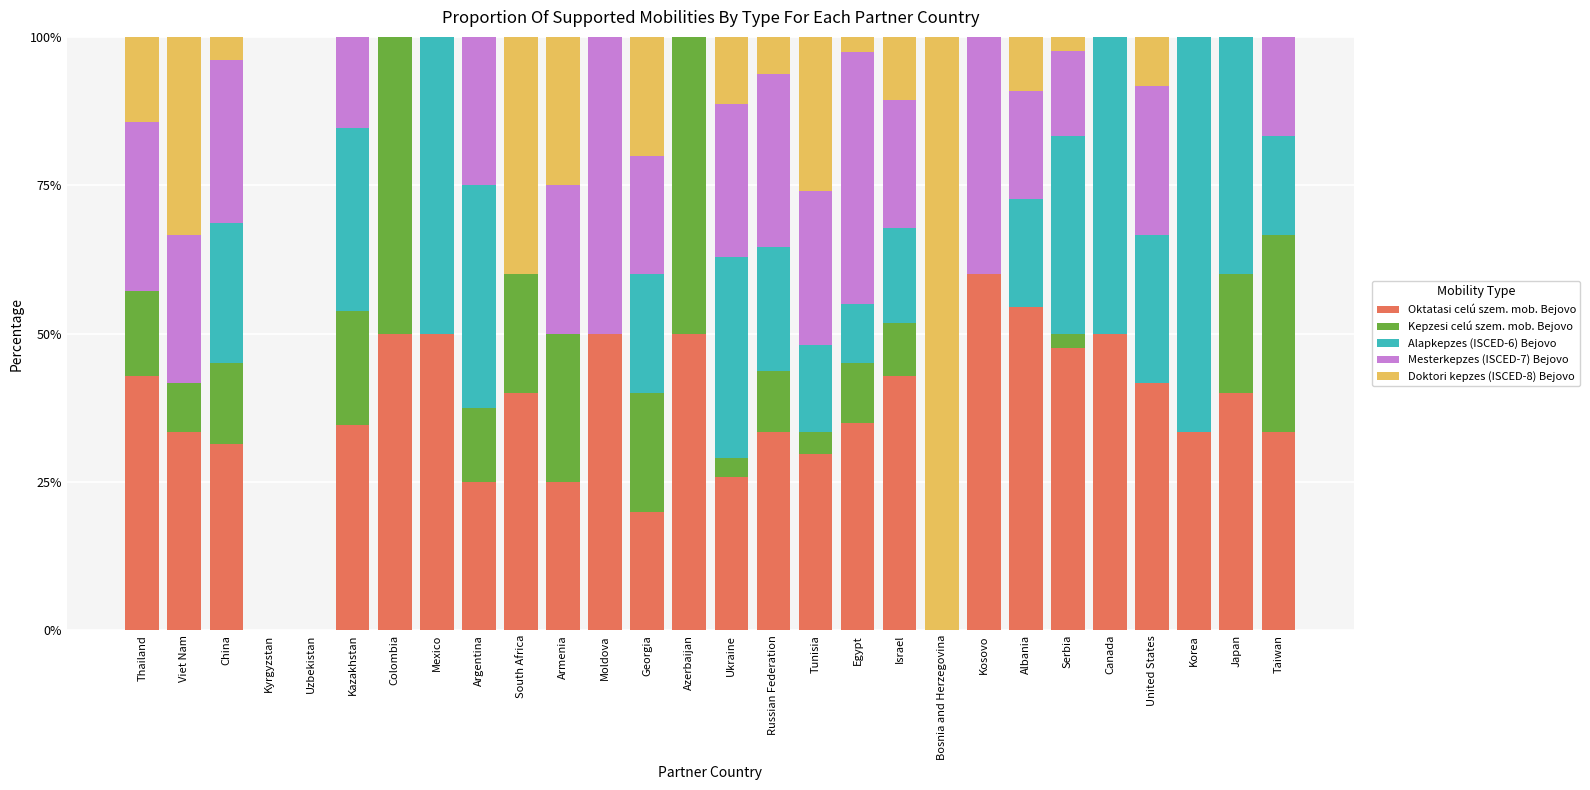

What is the sum of all Oktatasi celú szem. mob. Bejovo values?

979.3